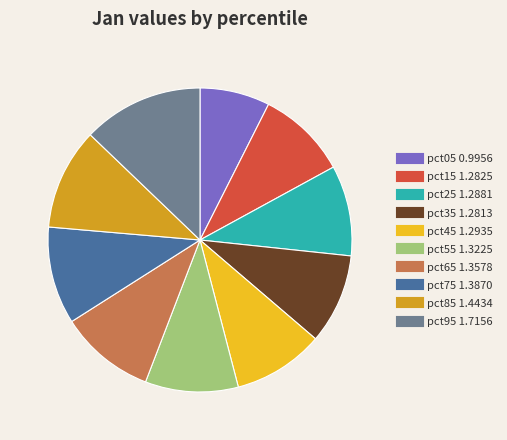

Between pct85 and pct65, which is larger?

pct85